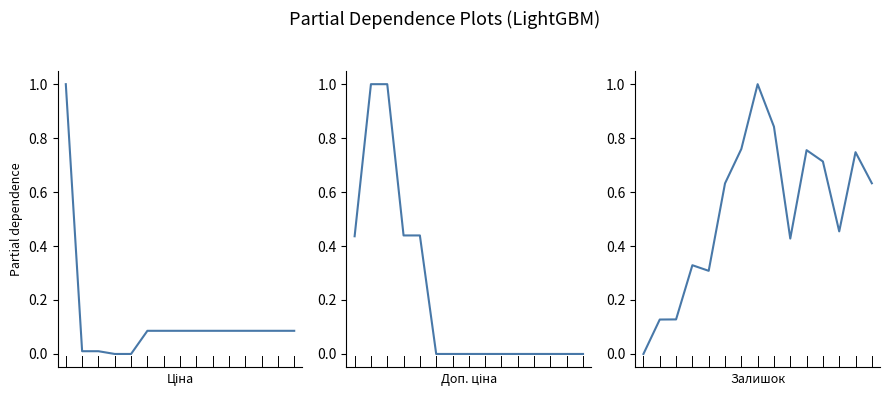

Between 0 and 6, which series saw the biggest shift?

Ціна